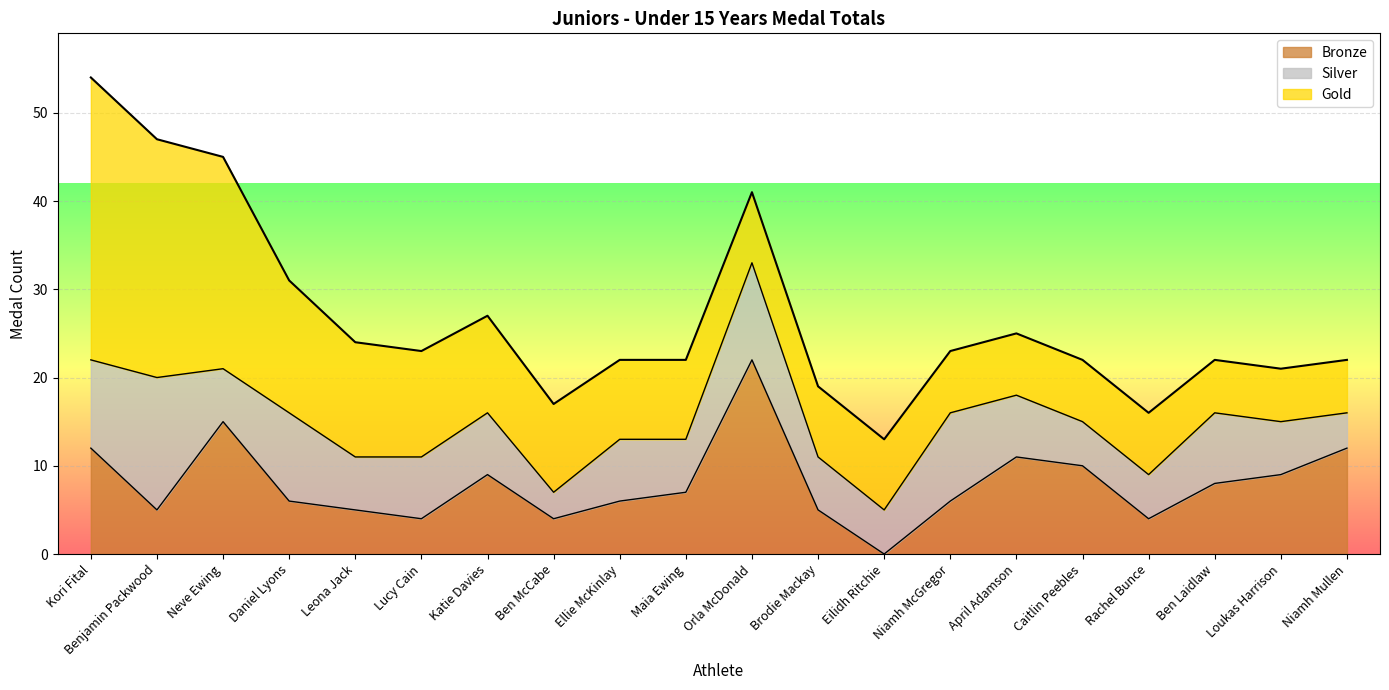

Which label corresponds to the smallest value in the chart?

Eilidh Ritchie